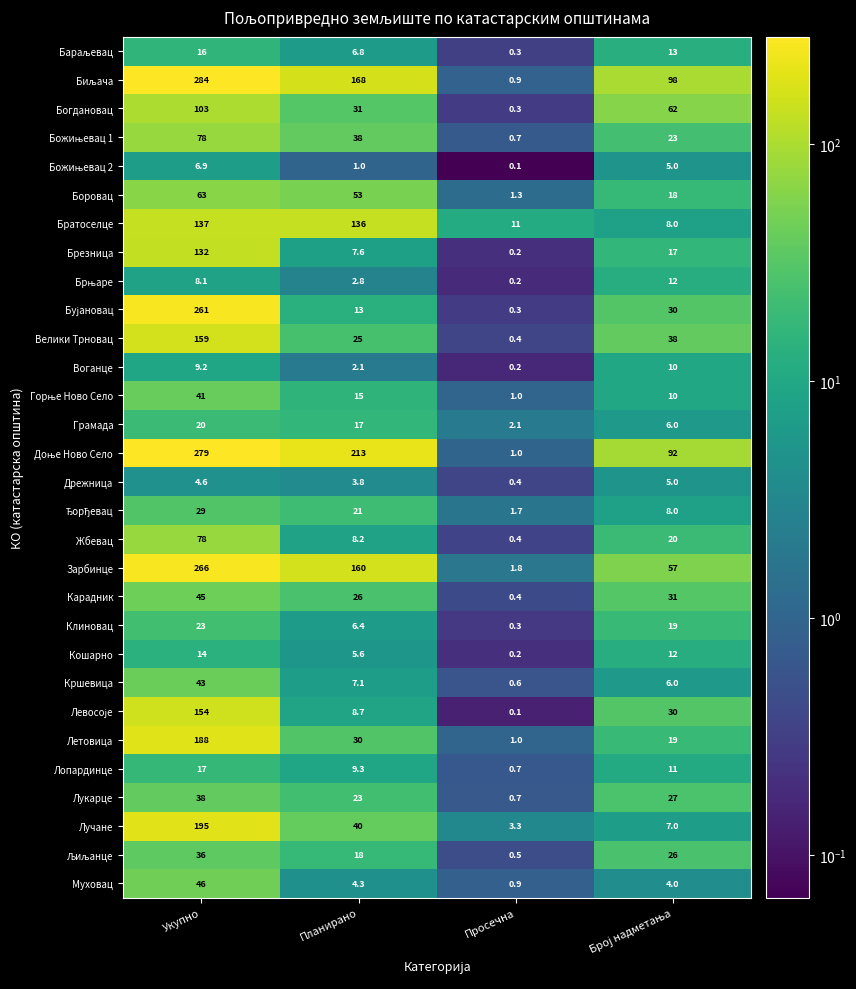

What is the difference between the maximum and minimum values in the Зарбинце series?

264.2